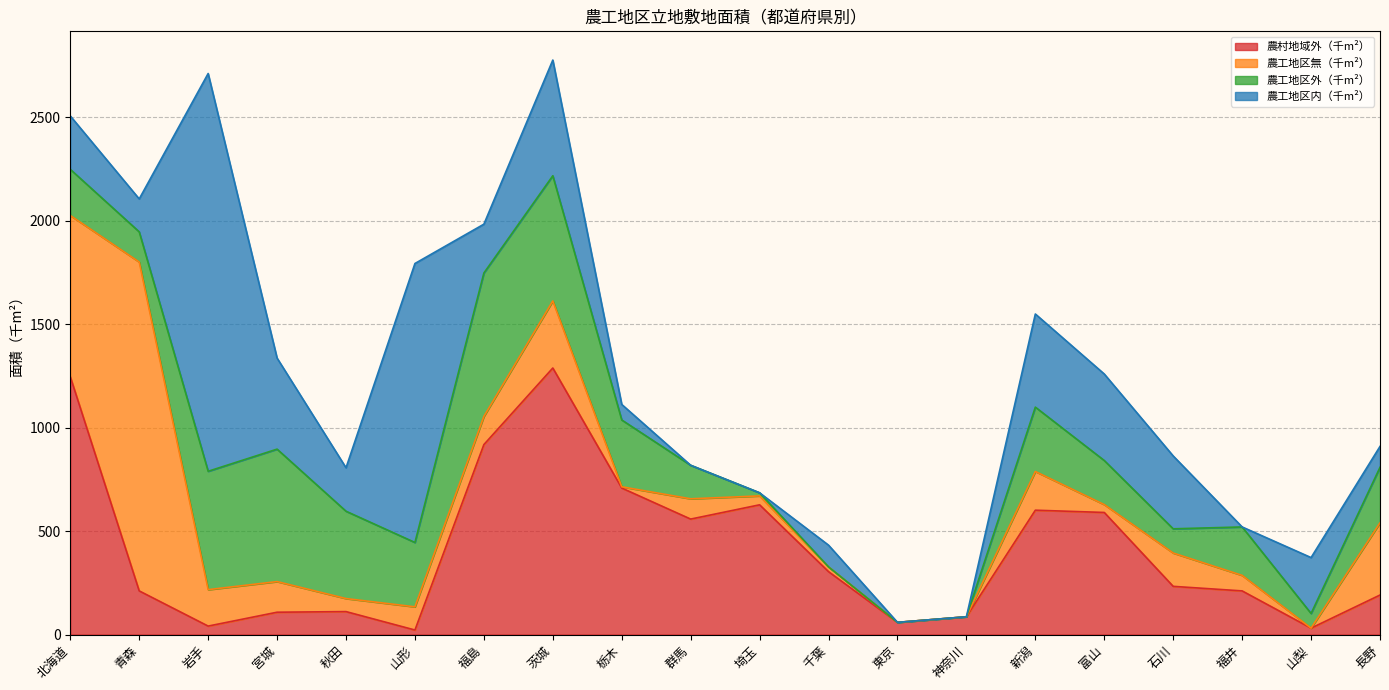

Reading left to right, what are all the values shown in this chart?

農村地域外（千m²）: 1246	211	41	108	111	22	918	1288	708	558	627	304	59	86	601	590	233	211	31	191
農工地区無（千m²）: 779	1589	176	148	63	112	136	324	6	98	43	23	0	0	187	38	161	75	0	349
農工地区外（千m²）: 223	146	572	640	422	311	693	605	323	162	15	0	0	0	311	213	117	234	71	268
農工地区内（千m²）: 258	159	1922	440	210	1348	236	559	75	0	0	105	0	0	450	418	352	0	270	101